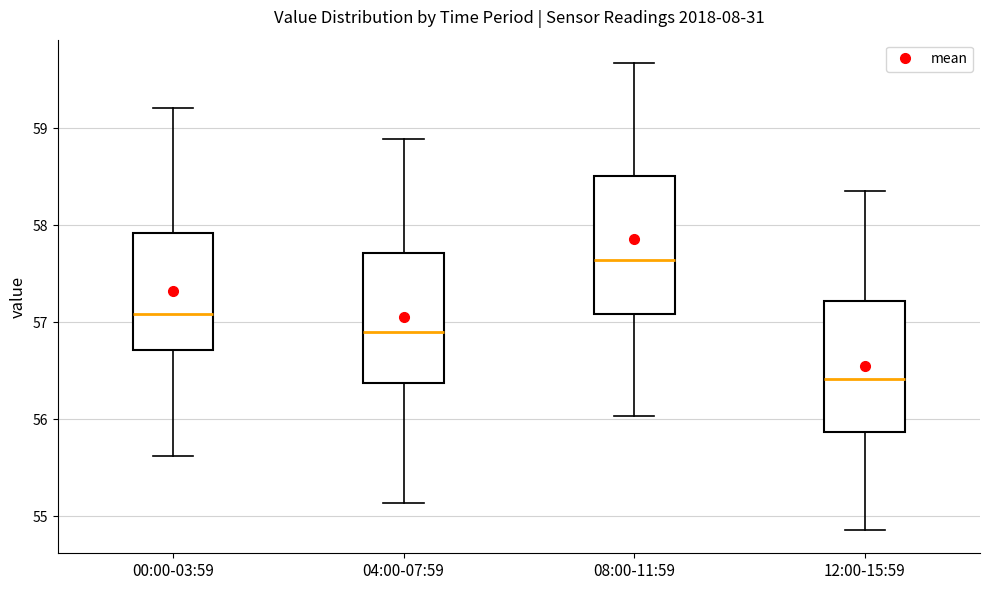

Reading left to right, read every box against the y-axis: the position of its median line, the range the box covers, and the ends of its whiskers. The values are not printed on the chart, so give them approximately, as read against the axis.

00:00-03:59: median 57.1, box 56.7 to 57.9, whiskers 55.6 to 59.2
04:00-07:59: median 56.9, box 56.4 to 57.7, whiskers 55.1 to 58.9
08:00-11:59: median 57.6, box 57.1 to 58.5, whiskers 56.0 to 59.7
12:00-15:59: median 56.4, box 55.9 to 57.2, whiskers 54.9 to 58.4